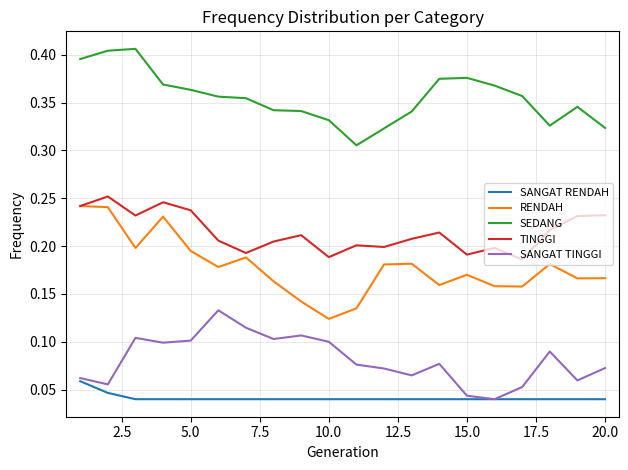

Which series has the largest total across all categories?

SEDANG